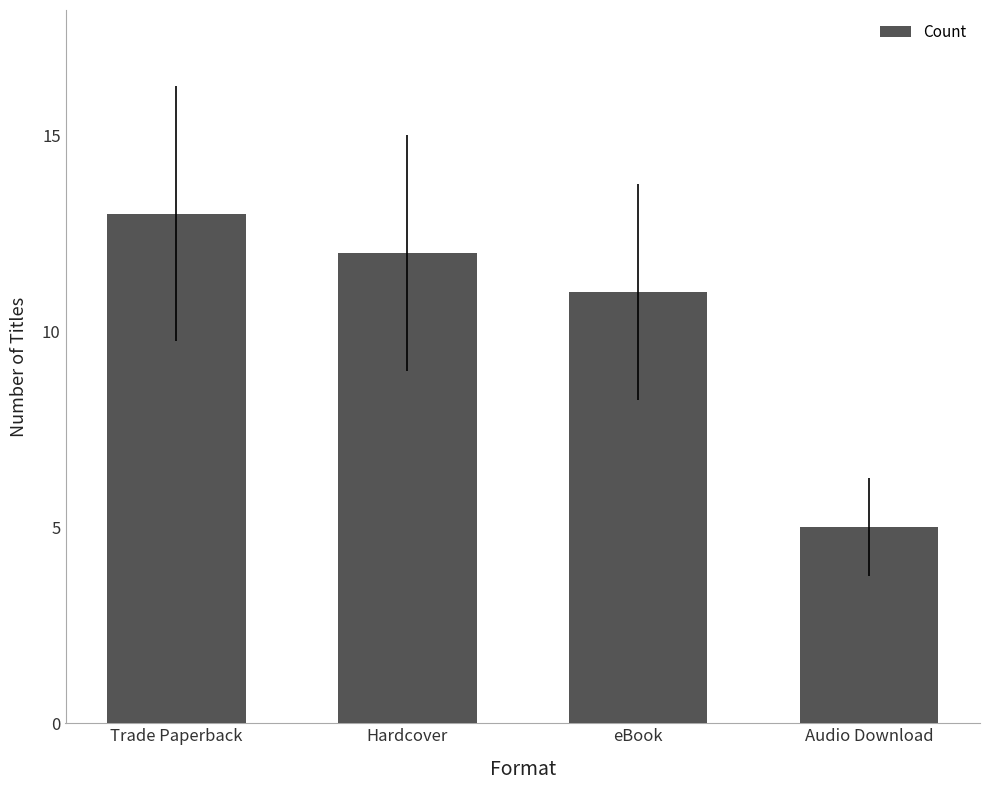

Reading left to right, transcribe all the data shown in this chart.

Trade Paperback=13	Hardcover=12	eBook=11	Audio Download=5